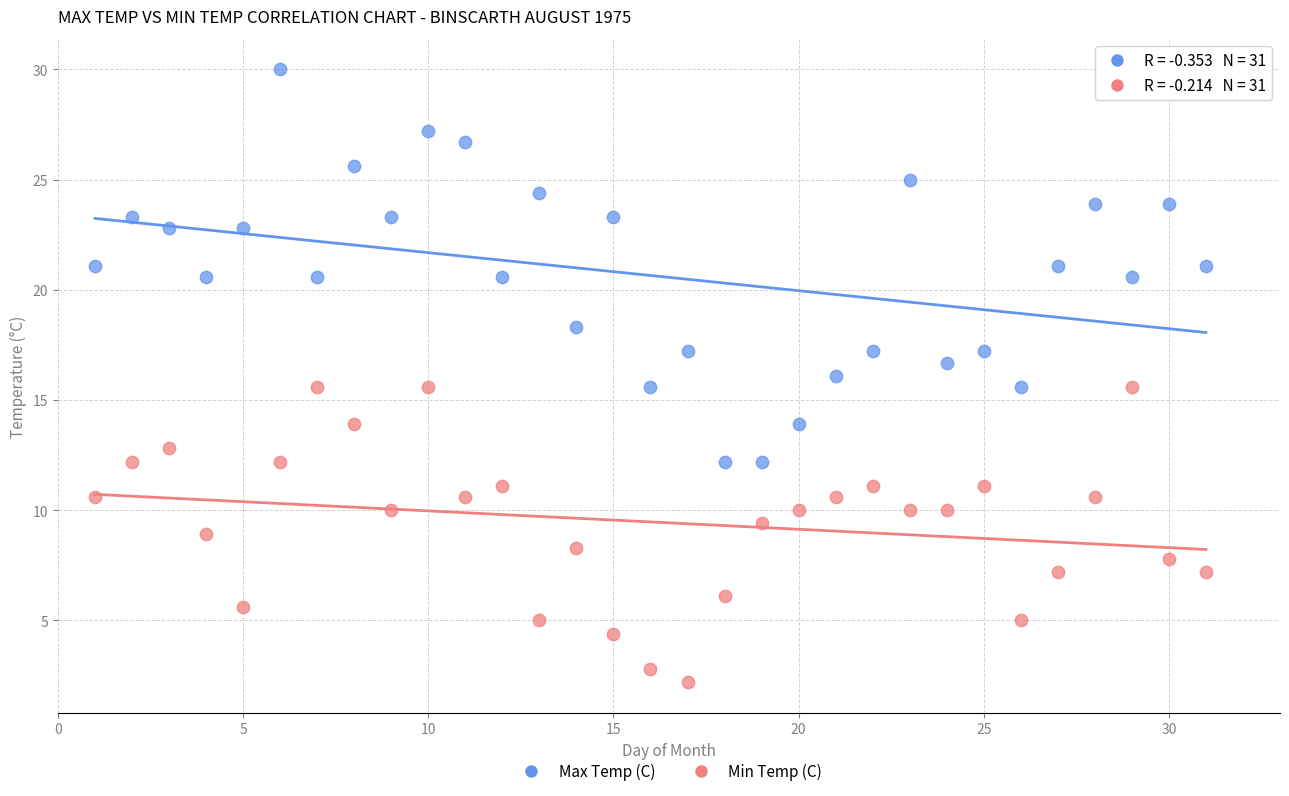

Which series has the largest Y range (max minus min)?

Max Temp (C)